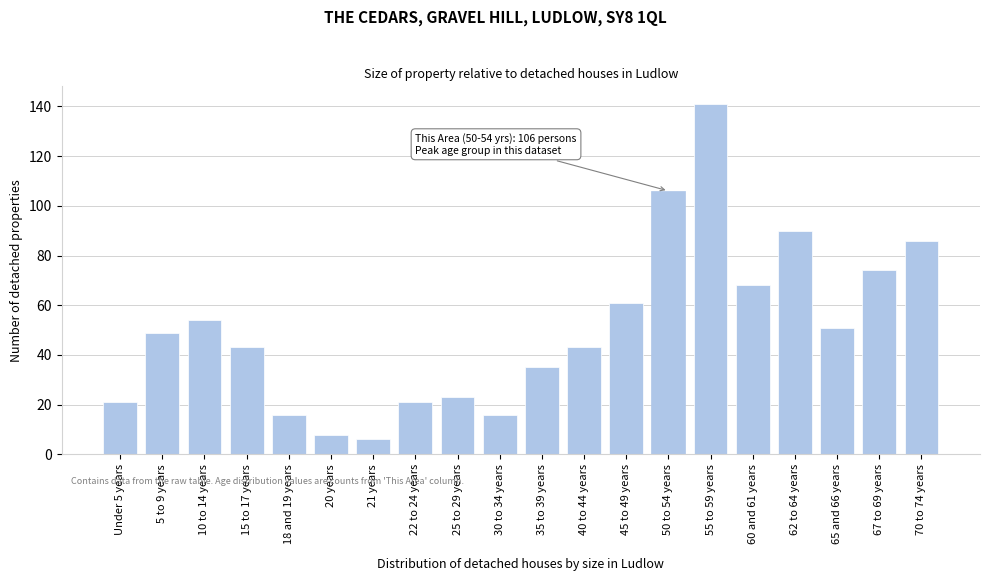

Reading left to right, extract all data points from this chart.

Under 5 years=21	5 to 9 years=49	10 to 14 years=54	15 to 17 years=43	18 and 19 years=16	20 years=8	21 years=6	22 to 24 years=21	25 to 29 years=23	30 to 34 years=16	35 to 39 years=35	40 to 44 years=43	45 to 49 years=61	50 to 54 years=106	55 to 59 years=141	60 and 61 years=68	62 to 64 years=90	65 and 66 years=51	67 to 69 years=74	70 to 74 years=86